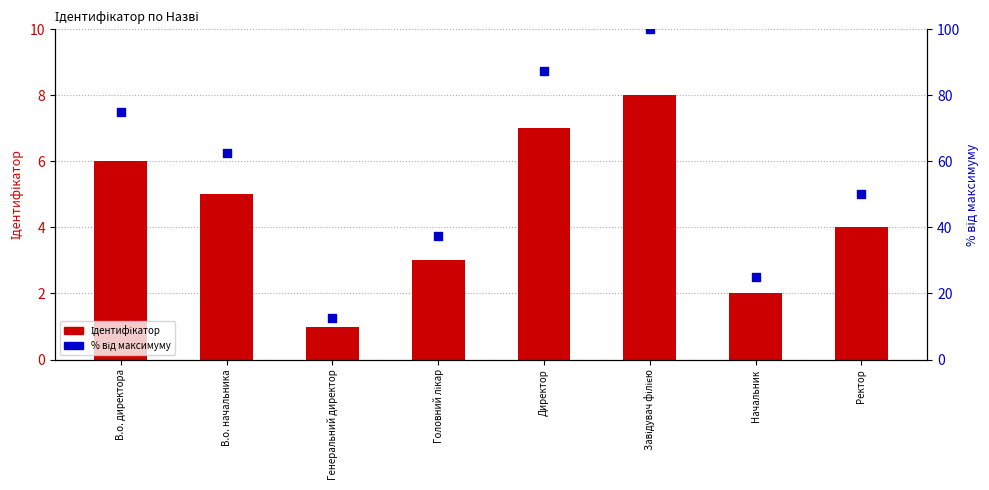

What are all the series names shown in the legend?

Ідентифікатор, % від максимуму